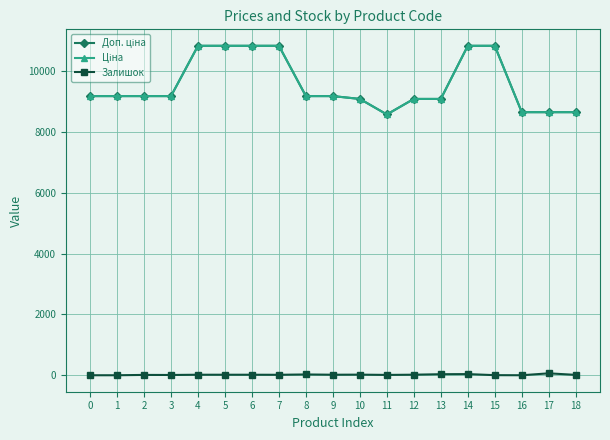

Is this an area chart (filled region under the line)?

No